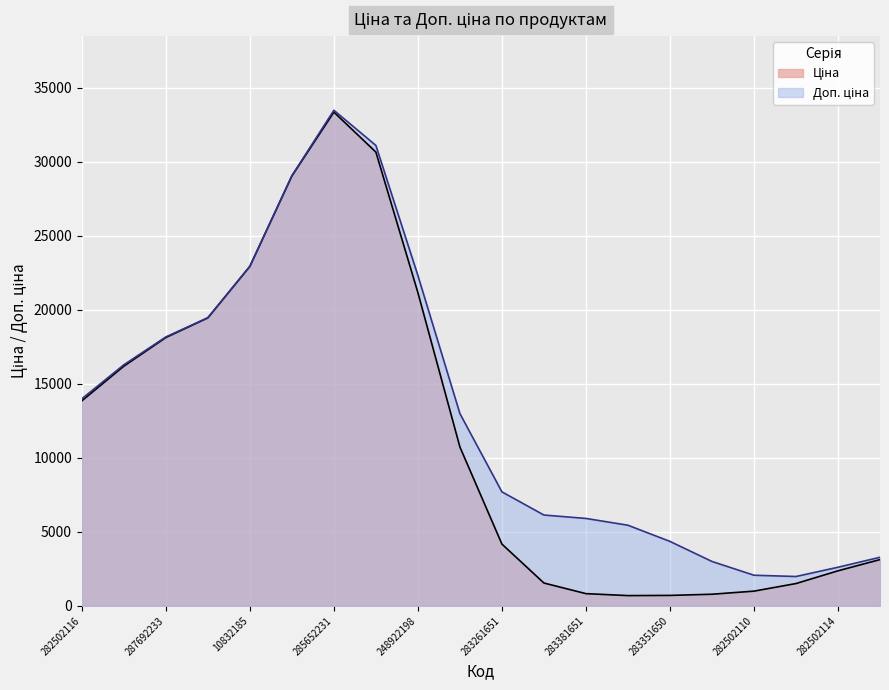

True or false: Доп. ціна has more than 0 interior local peaks.

True